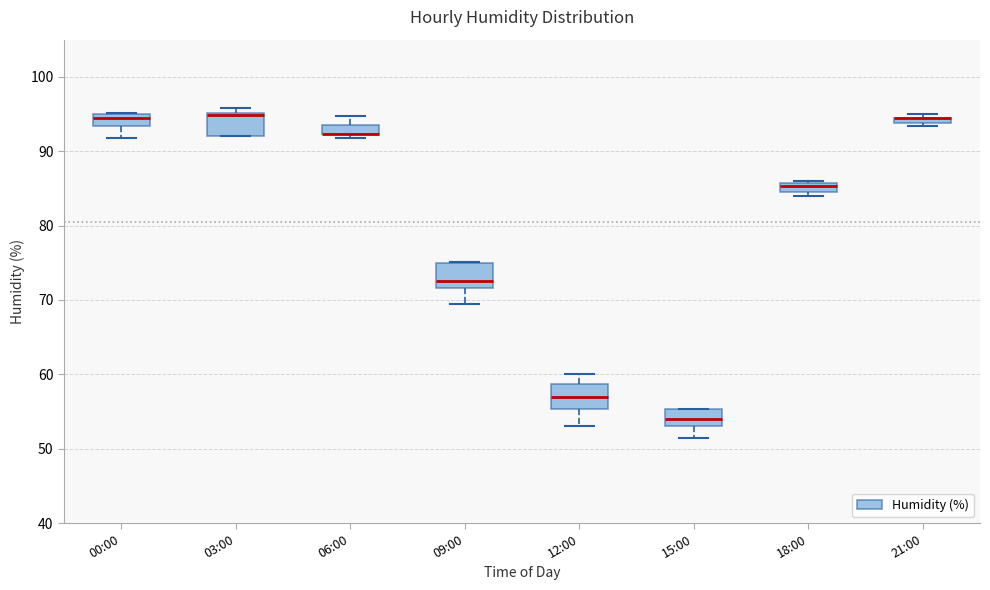

Where is the upper edge of the box for 18:00 on the y-axis? The values are not printed on the chart, so give them approximately, as read against the axis.

86